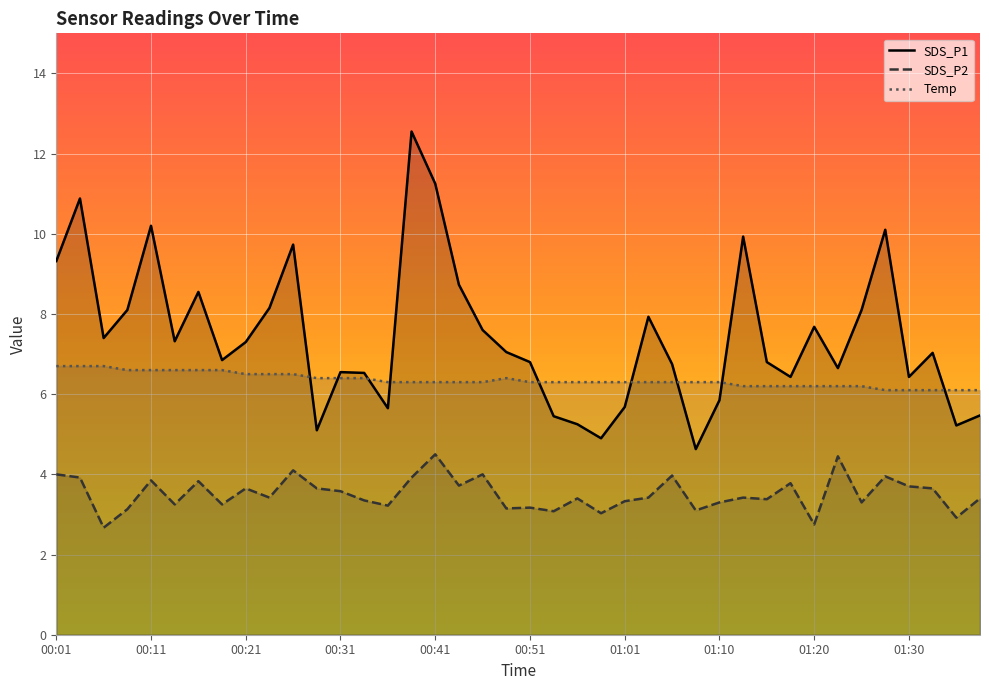

How many lines are shown in the chart?

3